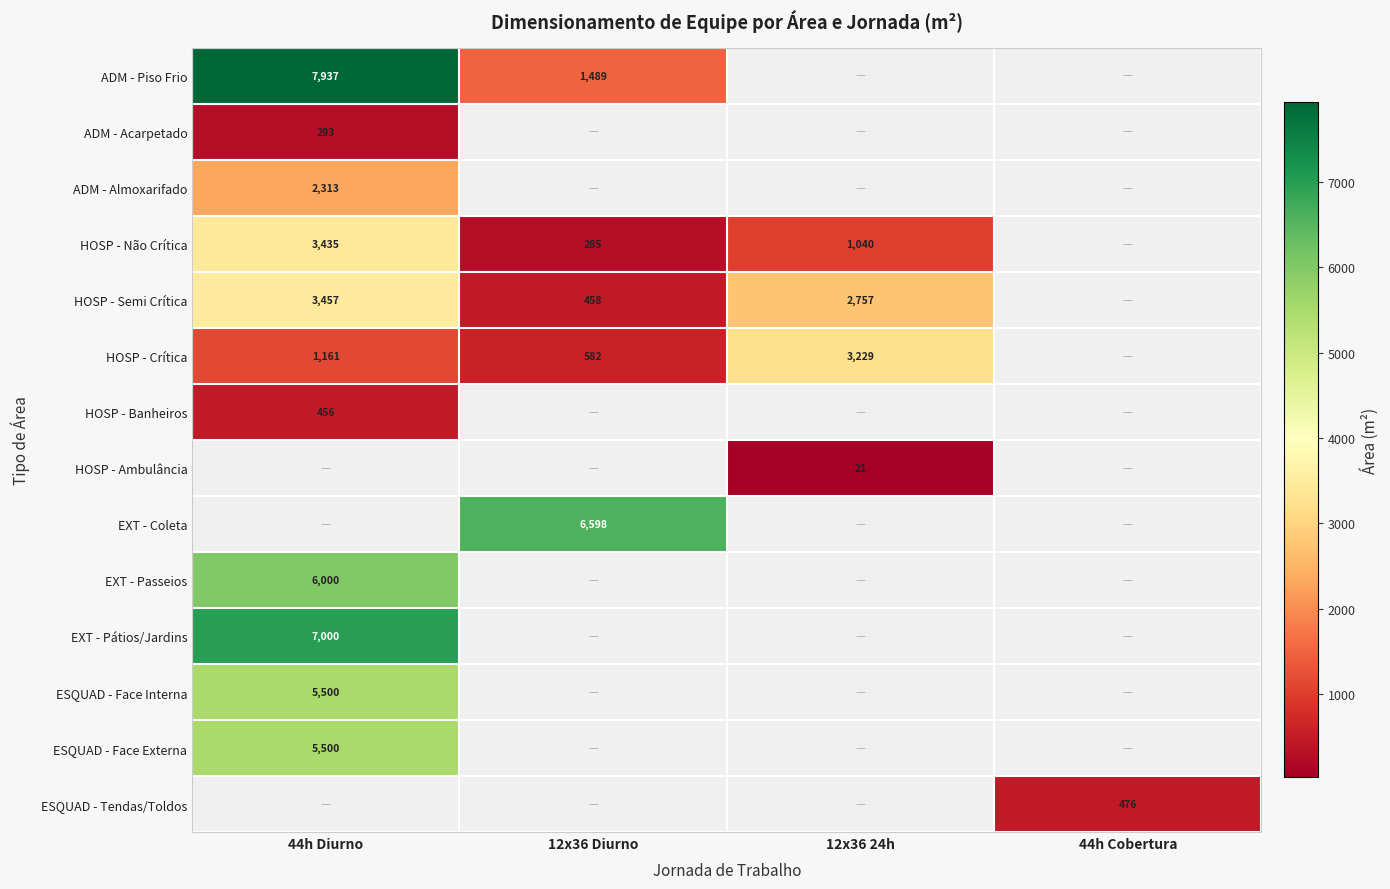

At which category does the chart reach its peak across all series?

44h Diurno